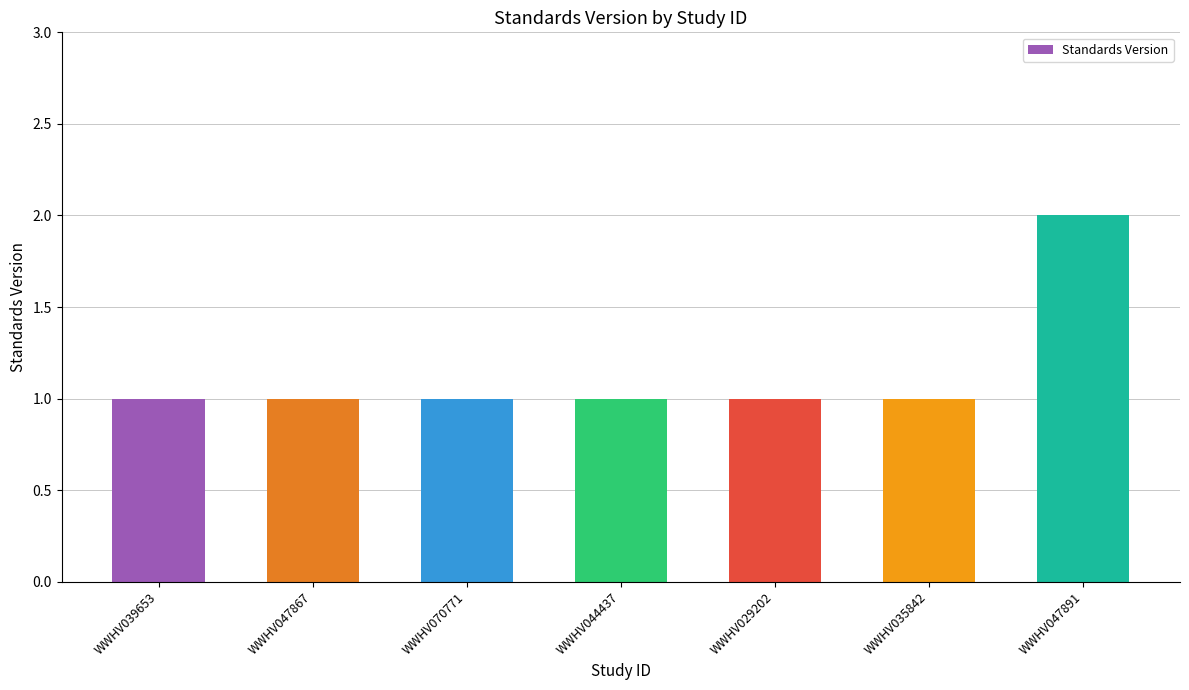

What is the label of the 6th bar from the right?

WWHV047867